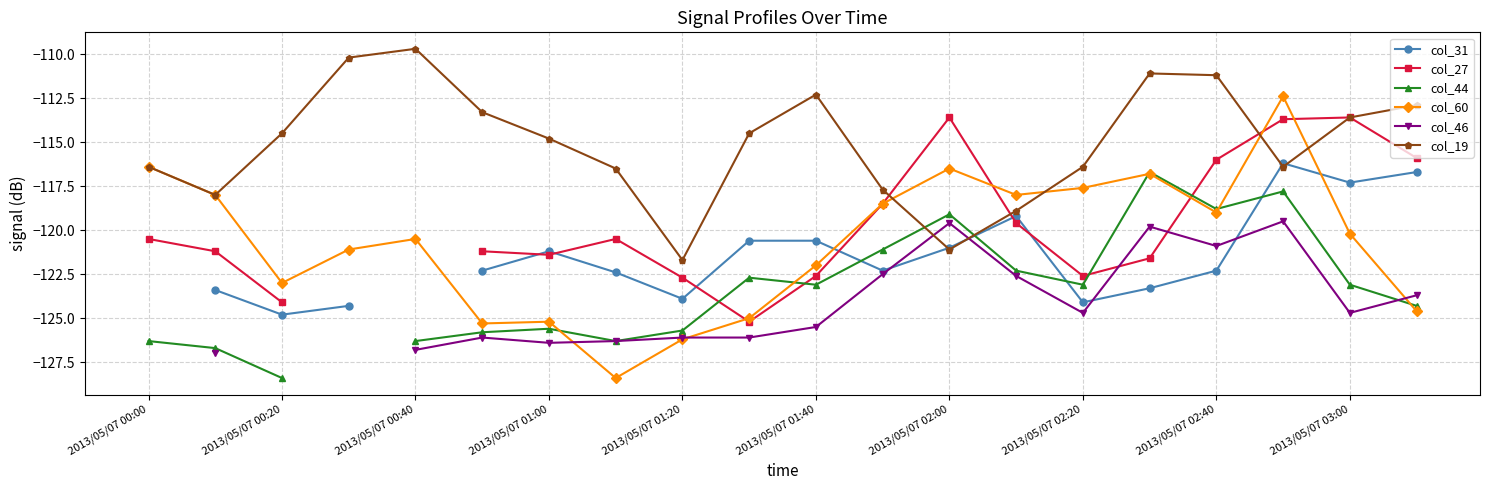

True or false: col_19 has a value of -152.2 at 2013/05/07 03:00.

False